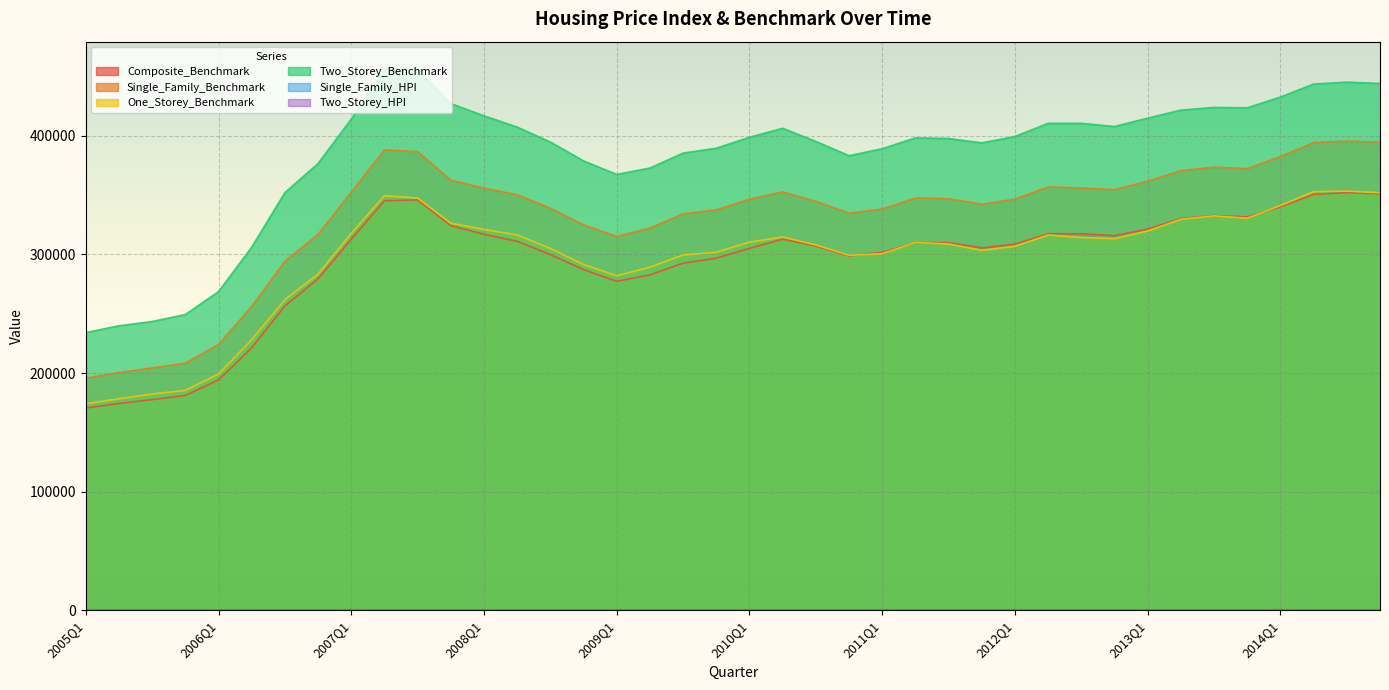

Which series has the largest range (max minus min)?

Two_Storey_Benchmark